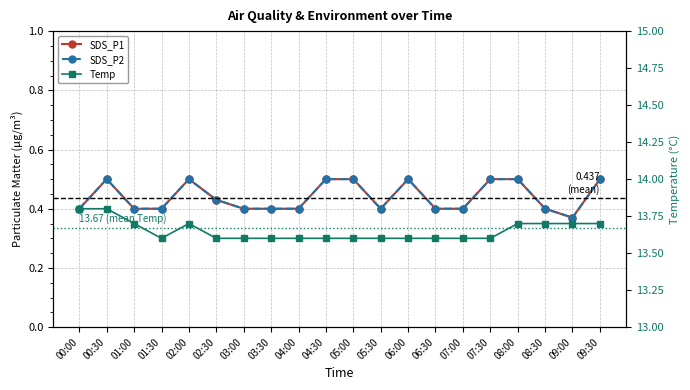

The value of SDS_P2 at 03:30 is 0.4. True or false?

True